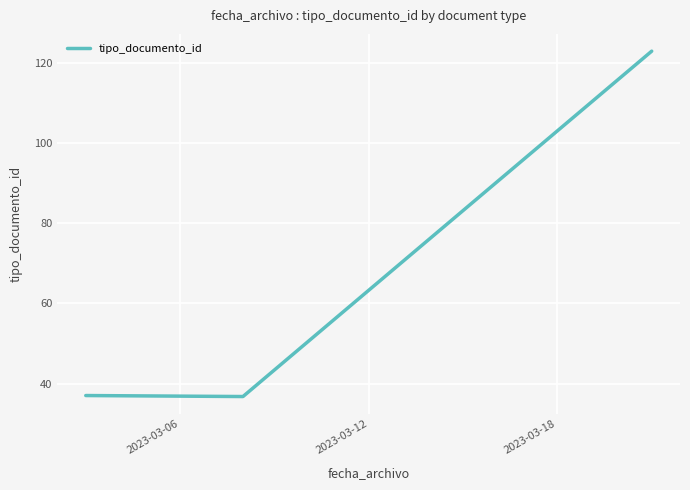

What is the greatest value displayed?

123.0